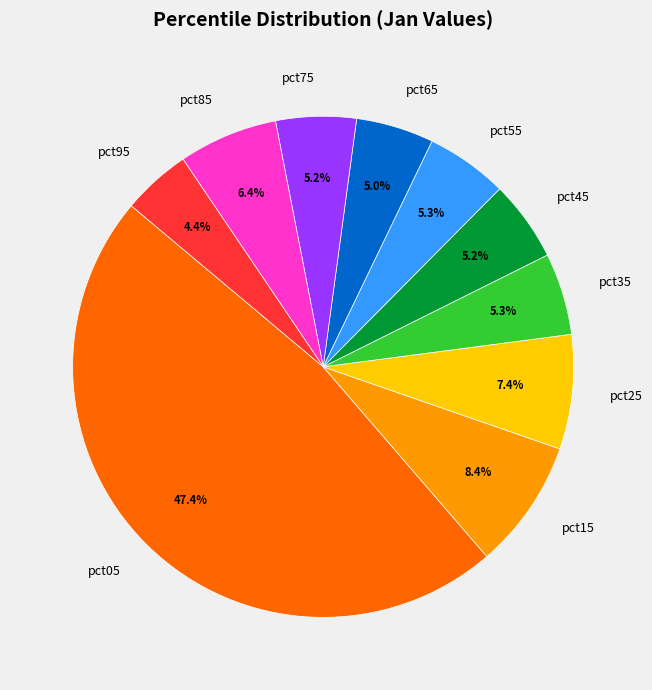

What is the smallest slice in the pie chart?

pct95